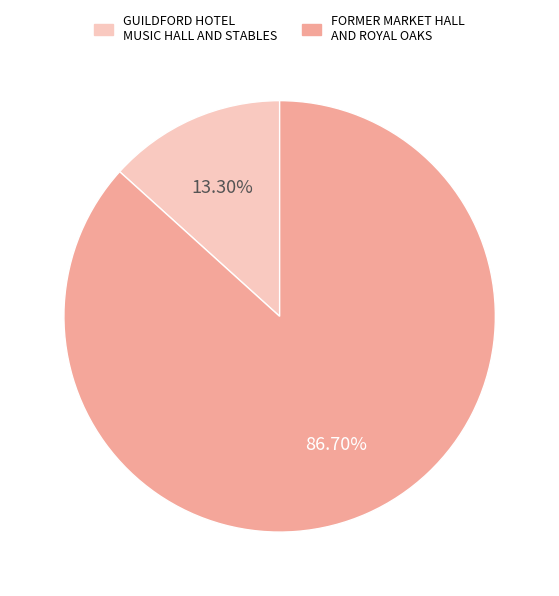

Combined, do FORMER MARKET HALL AND ROYAL OAKS and GUILDFORD HOTEL MUSIC HALL AND STABLES account for over 50%?

Yes